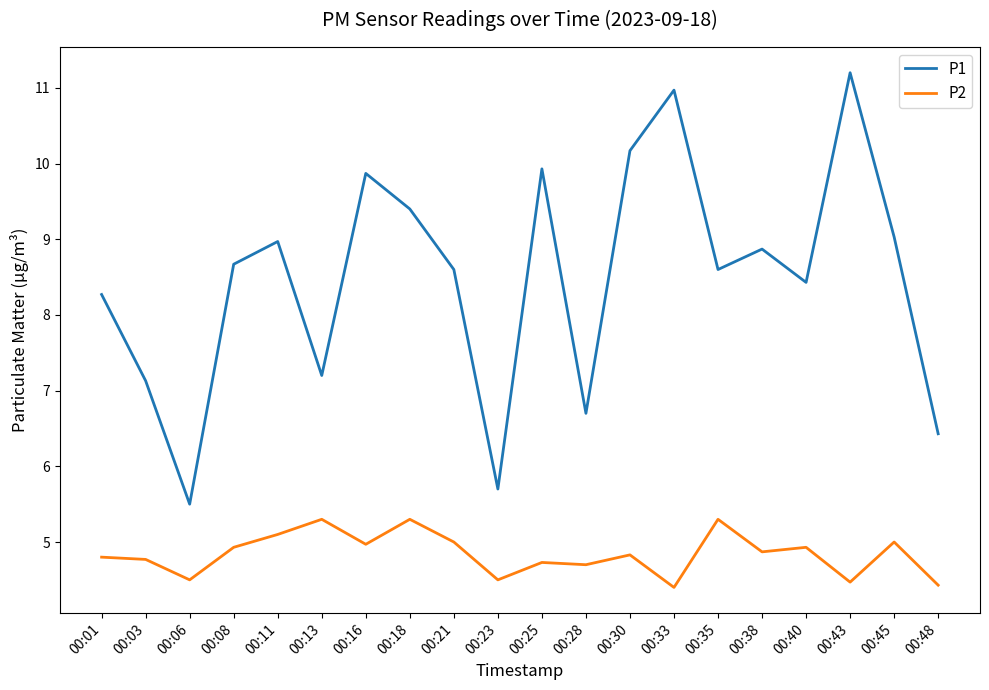

Which series has the largest total across all categories?

P1